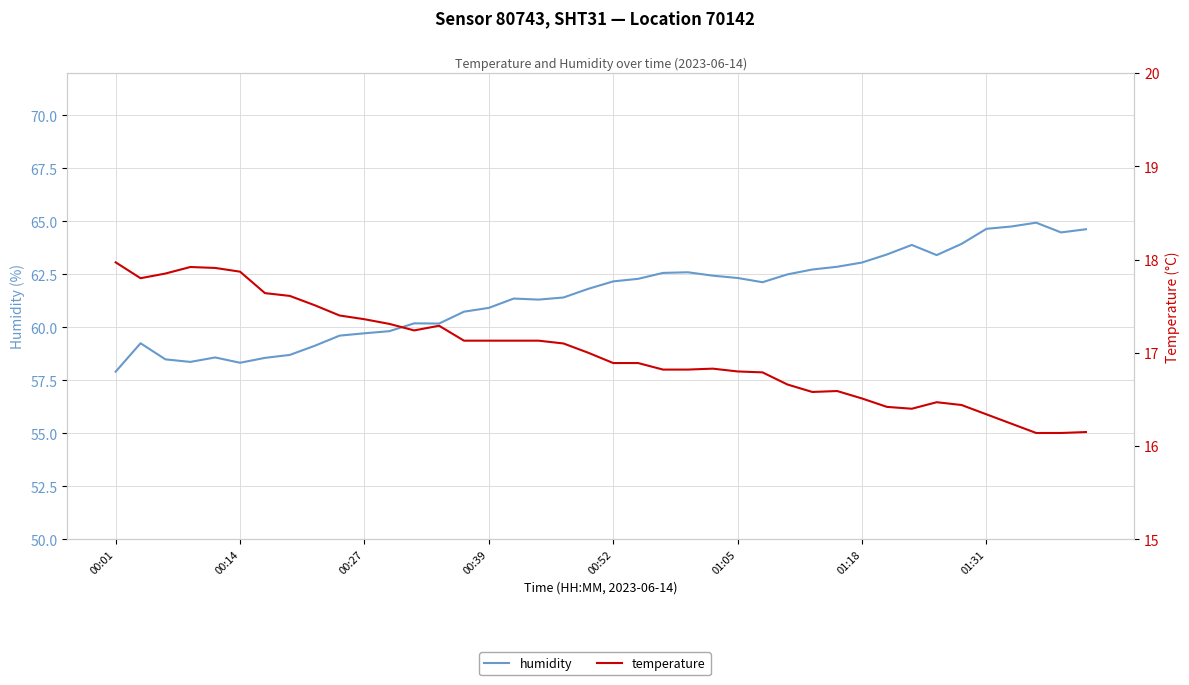

What is the maximum value shown in the chart?

64.9